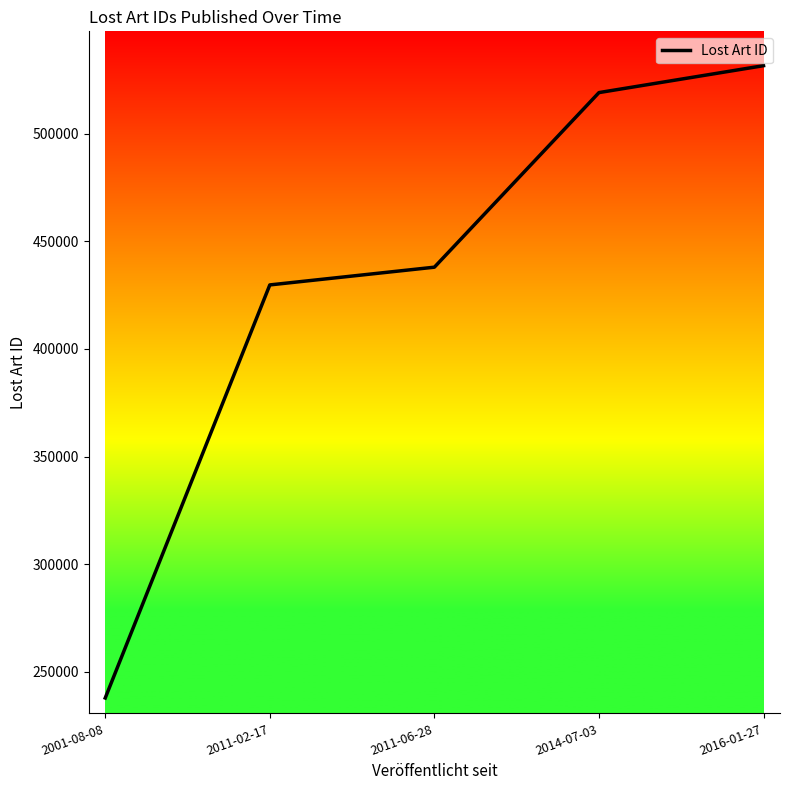

The chart shows a value of 437966 at 2011-06-28. True or false?

True